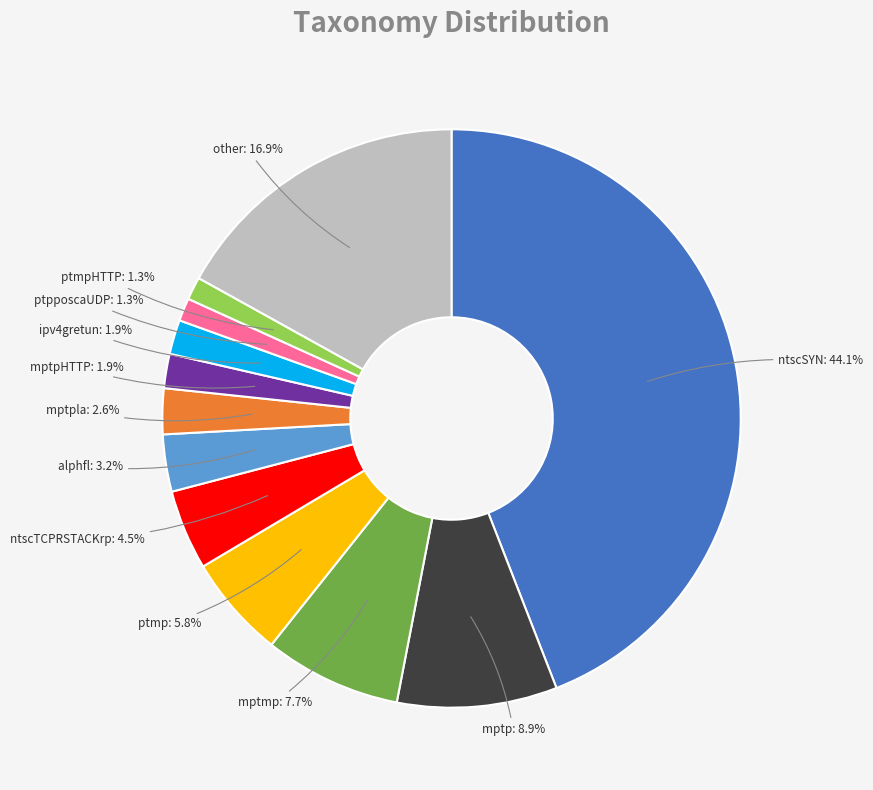

Is there any slice that represents more than half of the pie?

No